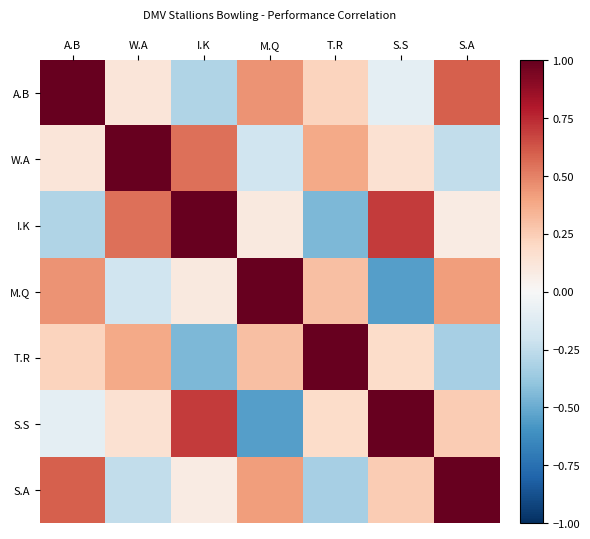

What is the highest value of the T.R series?

1.0